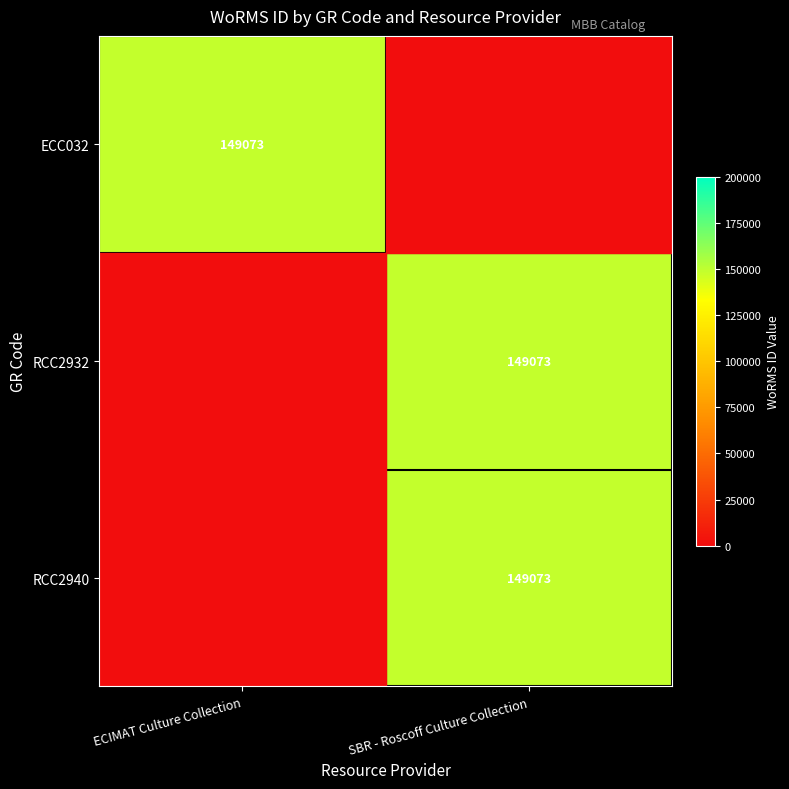

The value of RCC2940 at SBR - Roscoff Culture Collection is 149073. True or false?

True